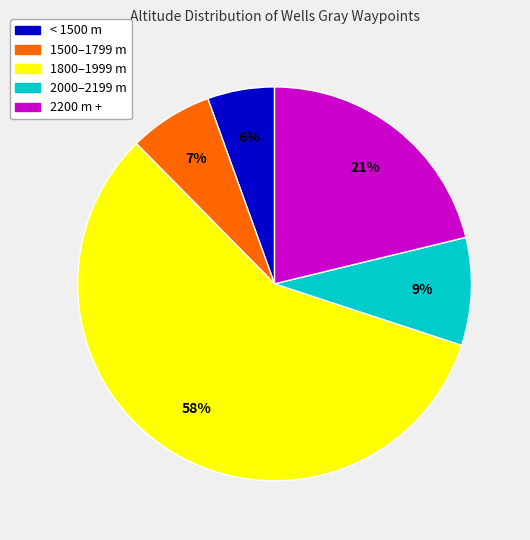

To the nearest percent, what is the average slice percentage?

20%